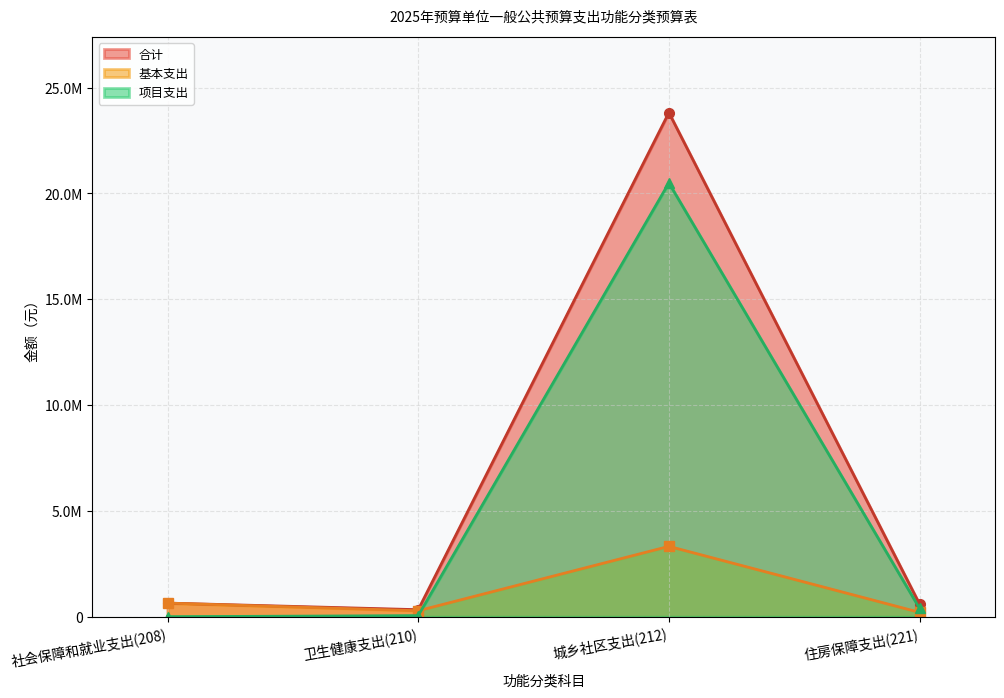

Which category has the highest value in the 合计 series?

城乡社区支出(212)